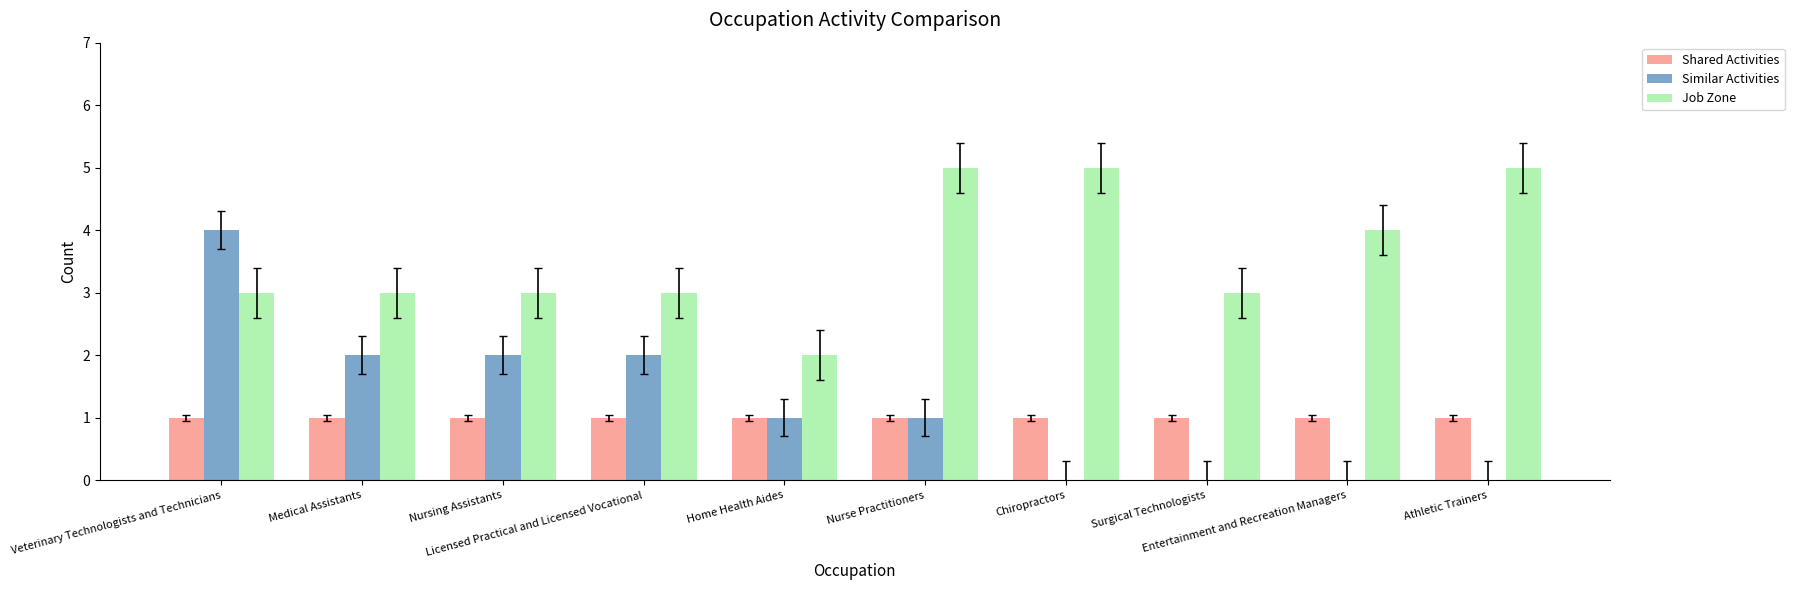

True or false: Job Zone has a value of 3 at Veterinary Technologists and Technicians.

True